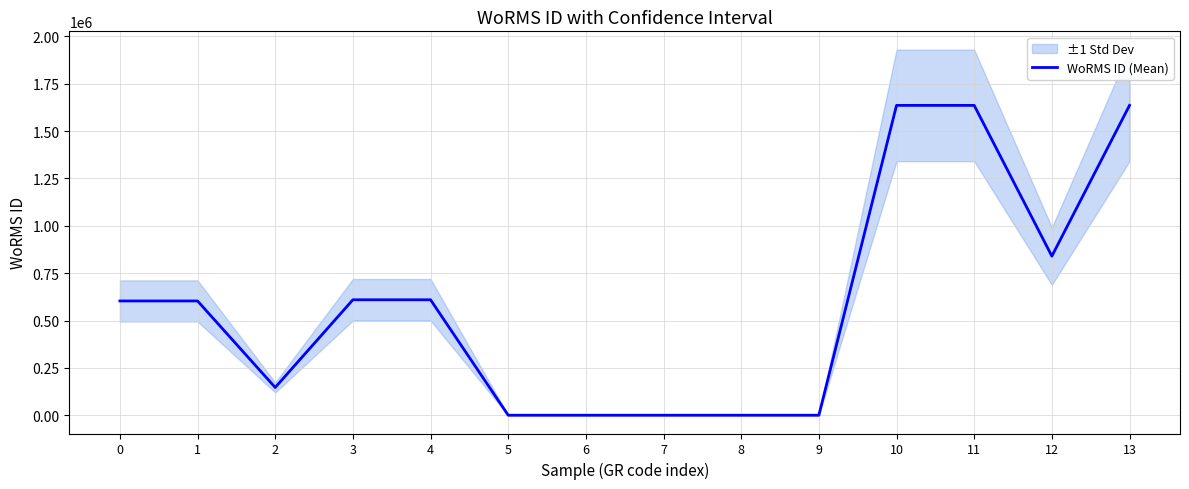

Which category has the highest value across all series?

10